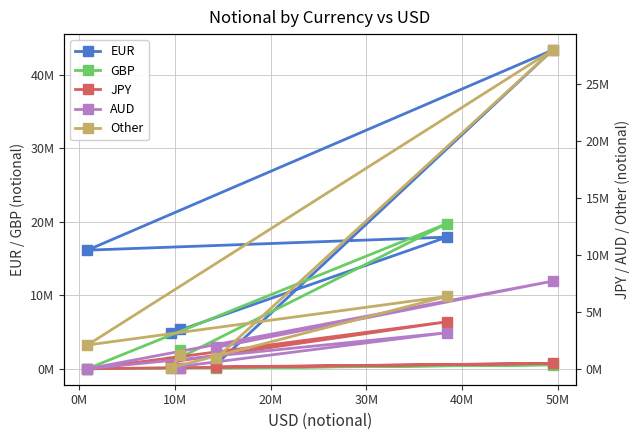

True or false: JPY has a value of 672 at 10M.

True